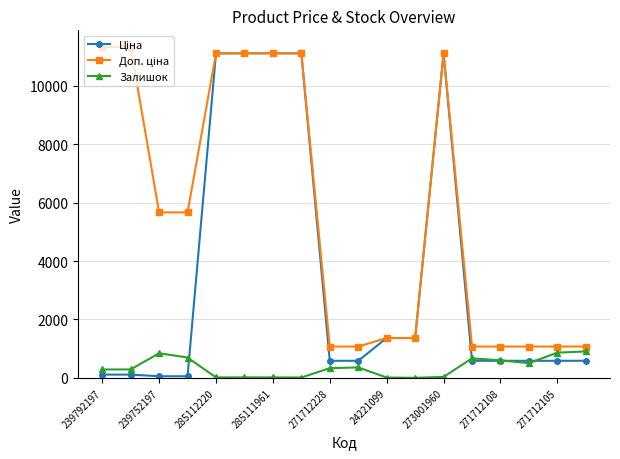

What is the value of the Залишок point at the 2nd from the left?

290.0